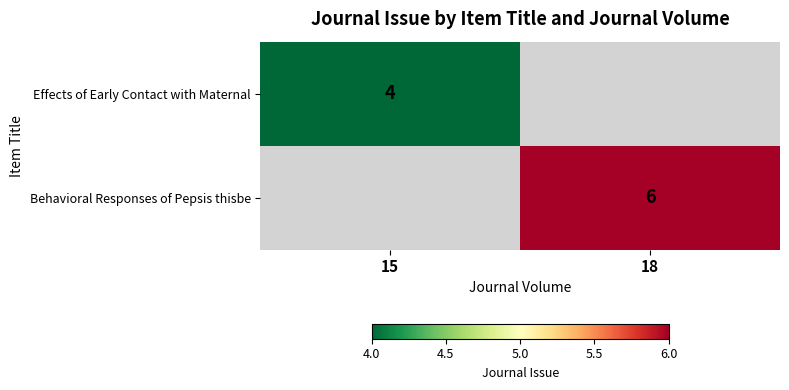

The value of Behavioral Responses of Pepsis thisbe at 18 is 2. True or false?

False